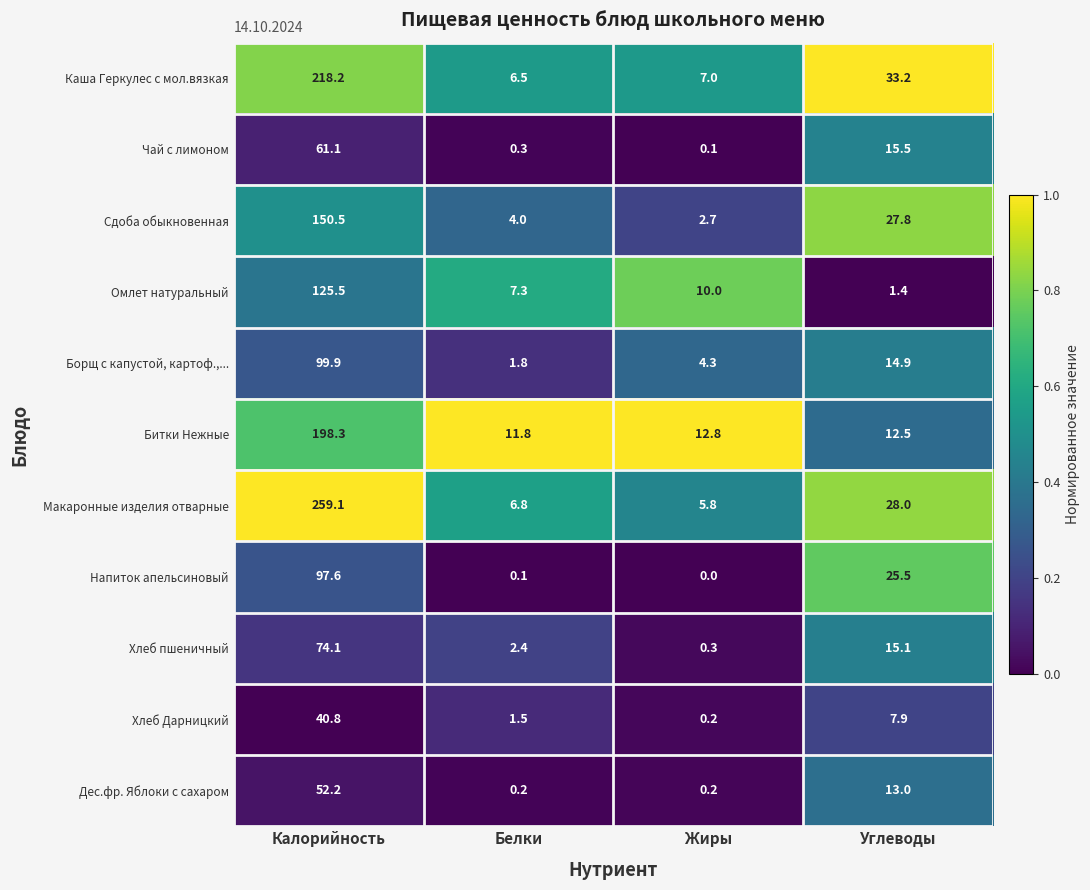

Which label corresponds to the largest value in the chart?

Калорийность